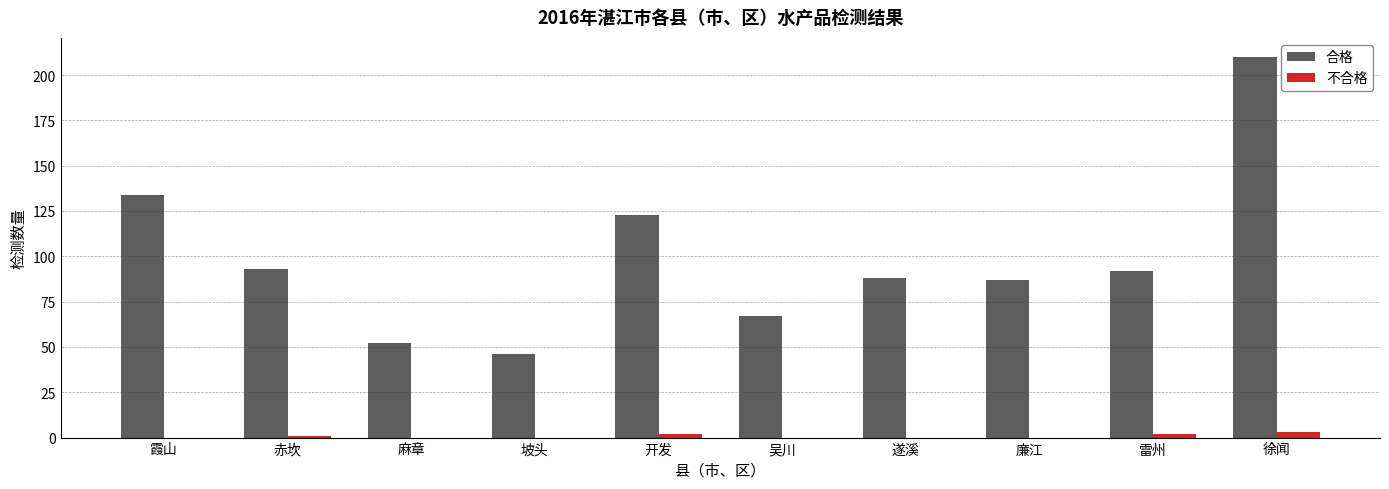

The value of 合格 at 霞山 is 134. True or false?

True